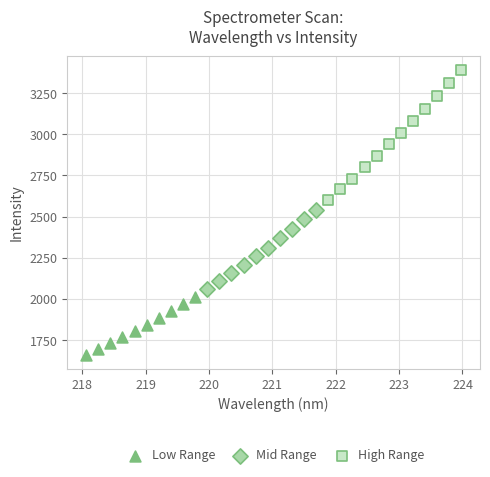

Which series contains the highest Y value?

High Range